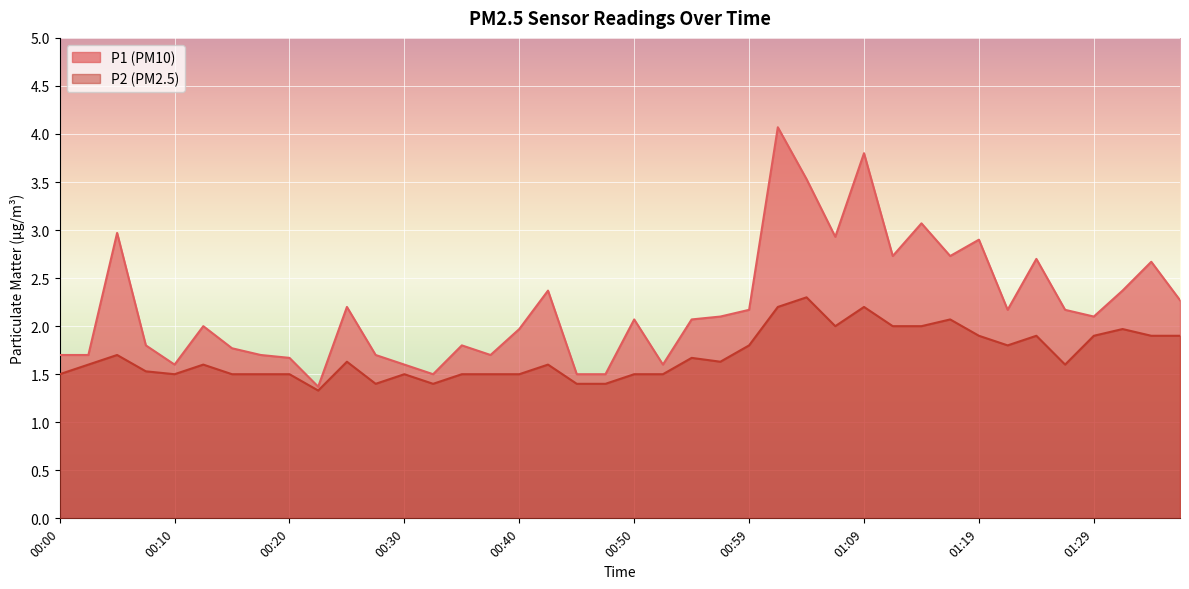

Which series has the widest spread of values?

P1 (PM10)